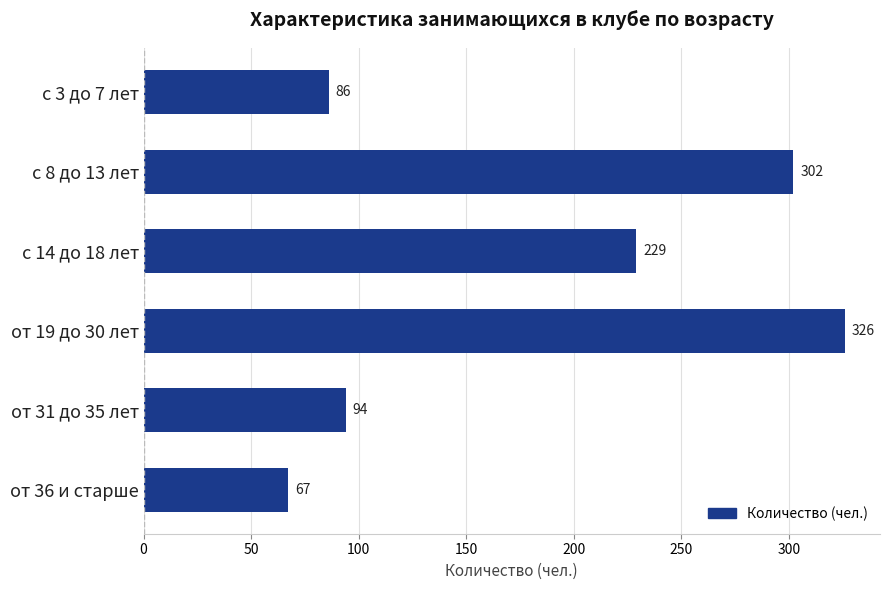

What is the maximum value shown in the chart?

326